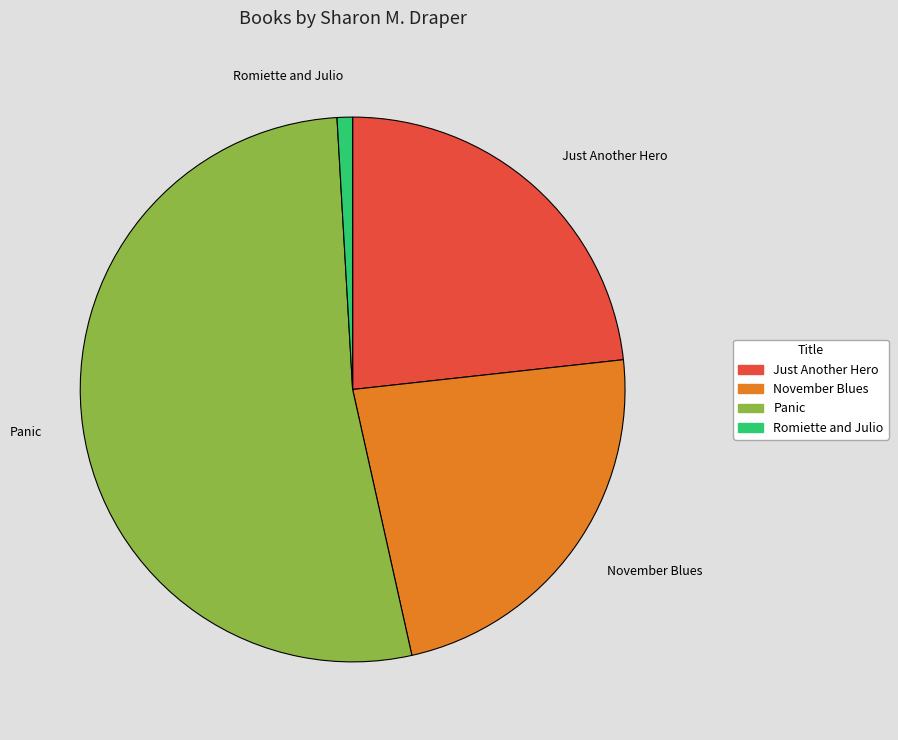

True or false: Romiette and Julio accounts for 1% of the total.

True